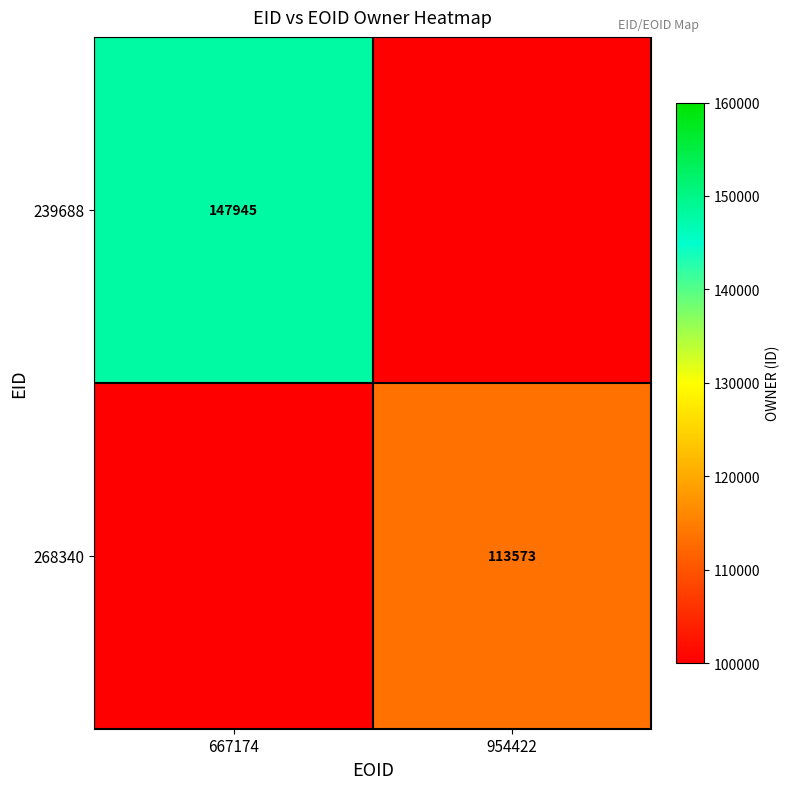

The 239688 series shows 147945 at 667174. True or false?

True